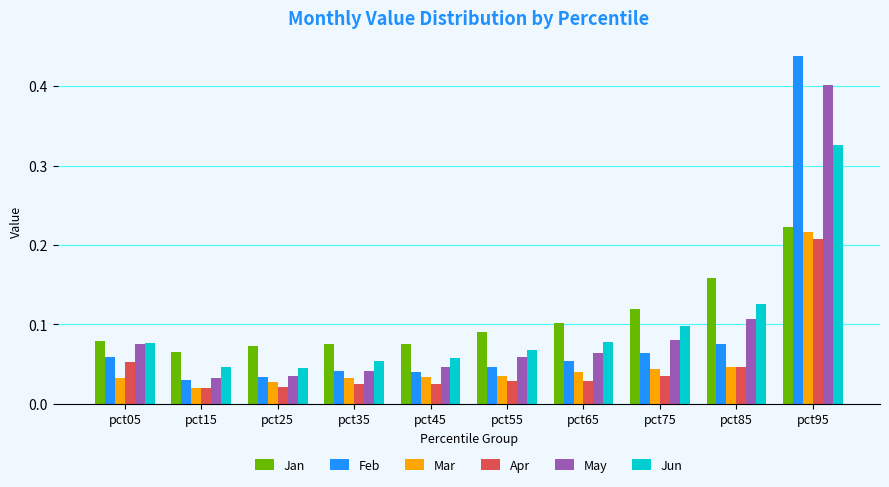

Which series has the largest total across all categories?

Jan